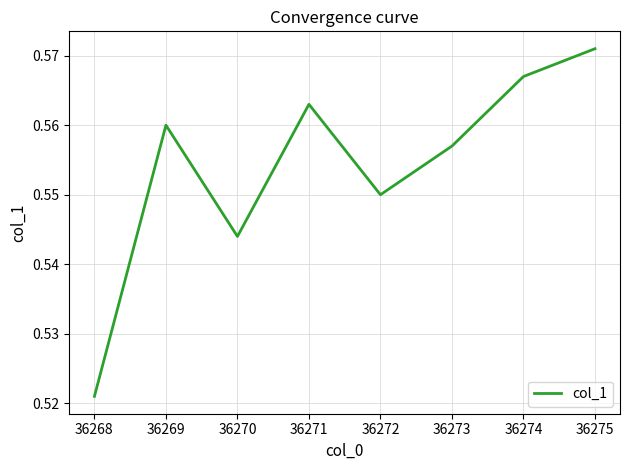

At which category does the data reach its first local valley?

36270